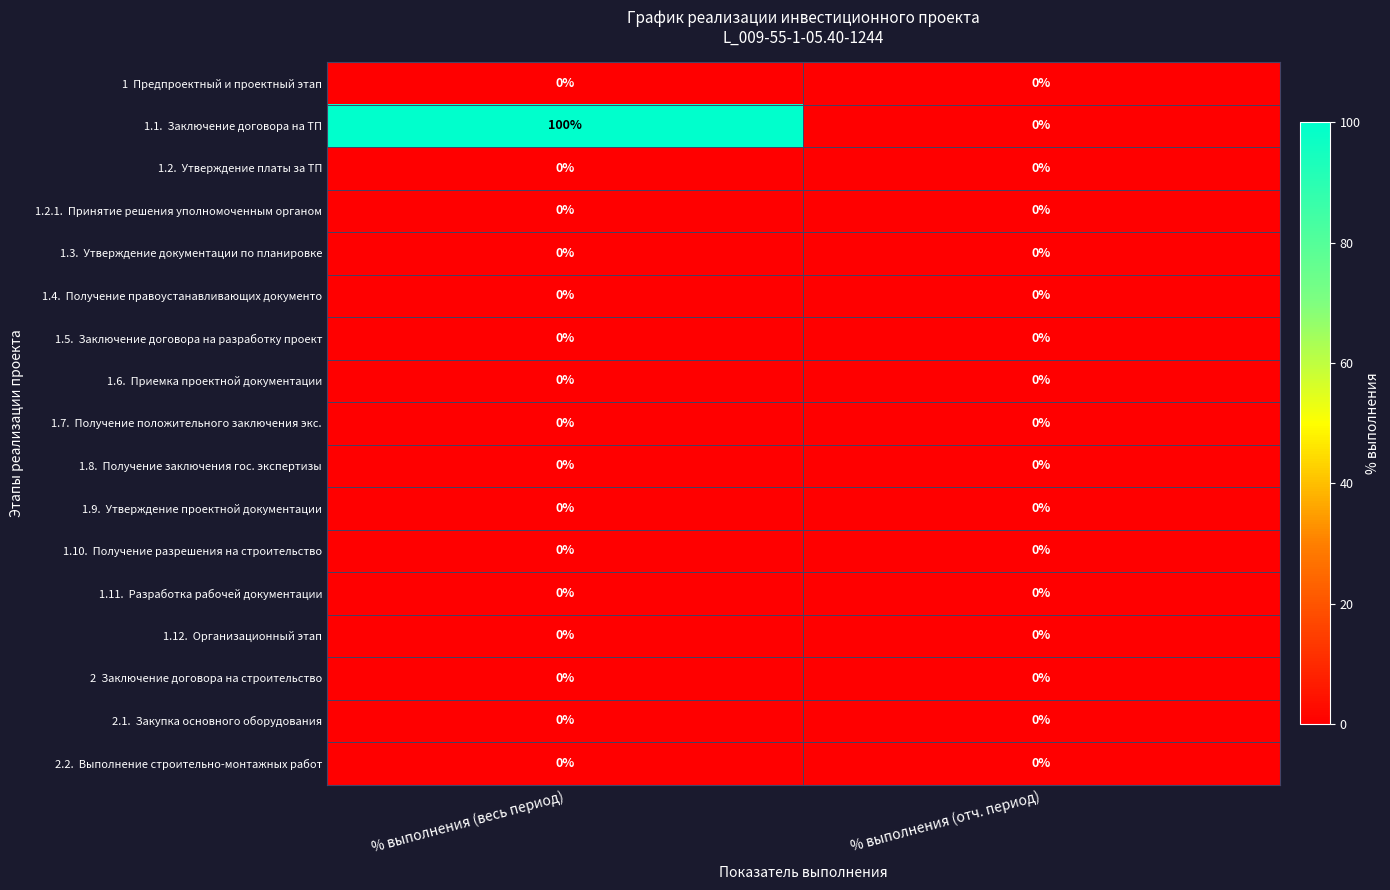

What is the maximum value shown in the chart?

100